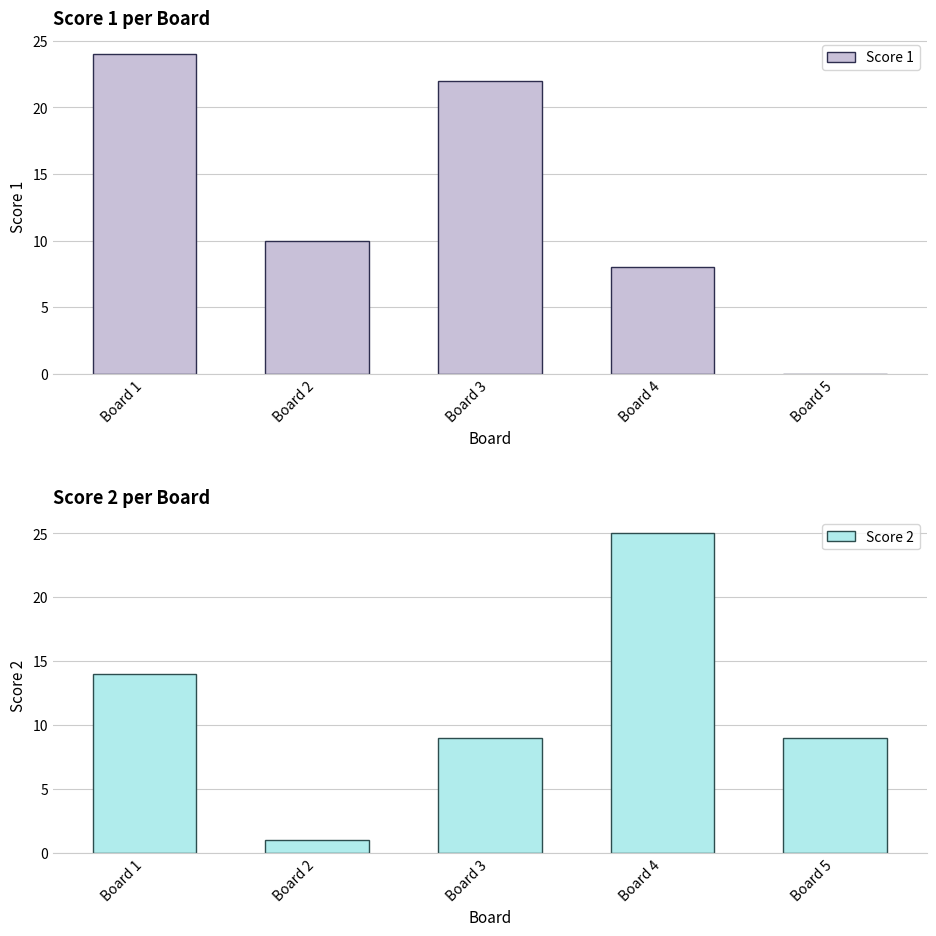

At which category is the sum across all series the highest?

Board 1